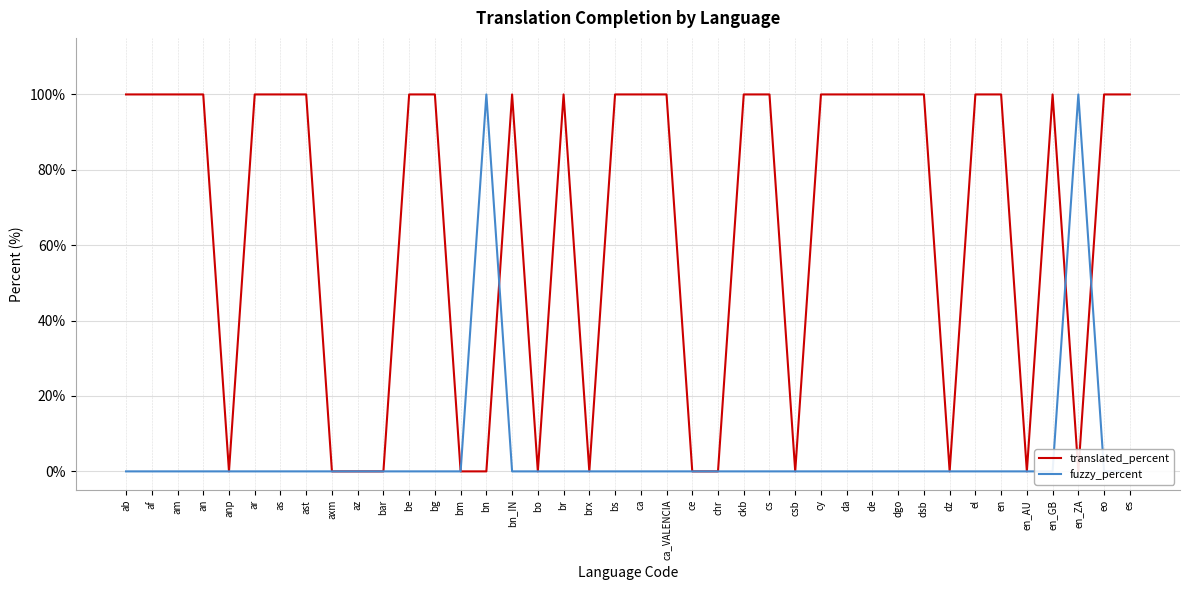

The translated_percent series shows 100 at cy. True or false?

True